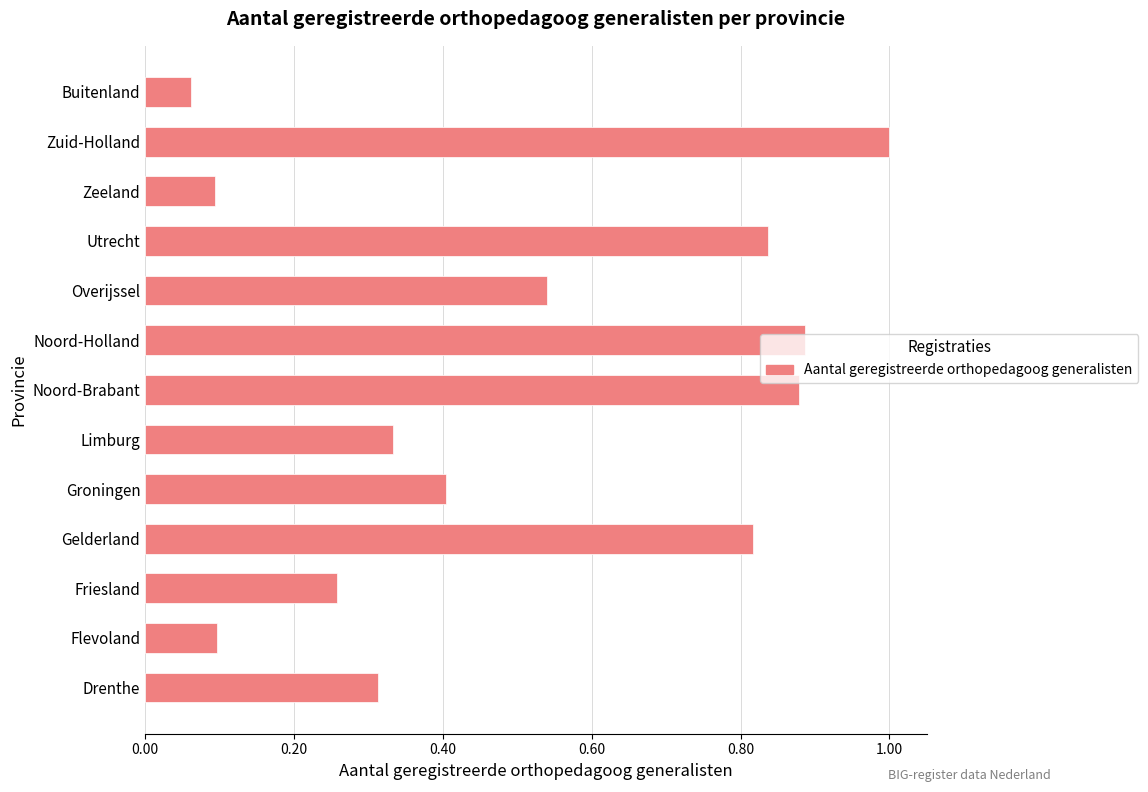

What is the greatest value displayed?

1.0